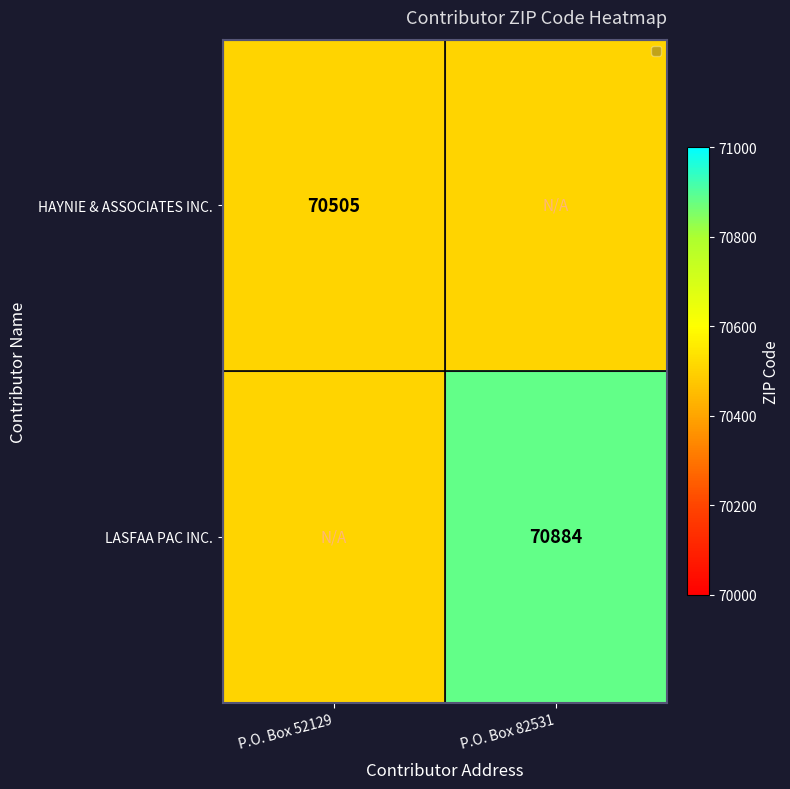

Is it true that LASFAA PAC INC. equals 27531.9 at P.O. Box 82531?

False